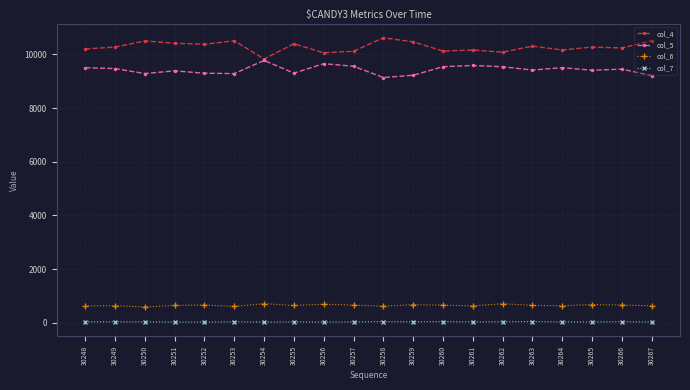

What is the sum of all col_7 values?

653